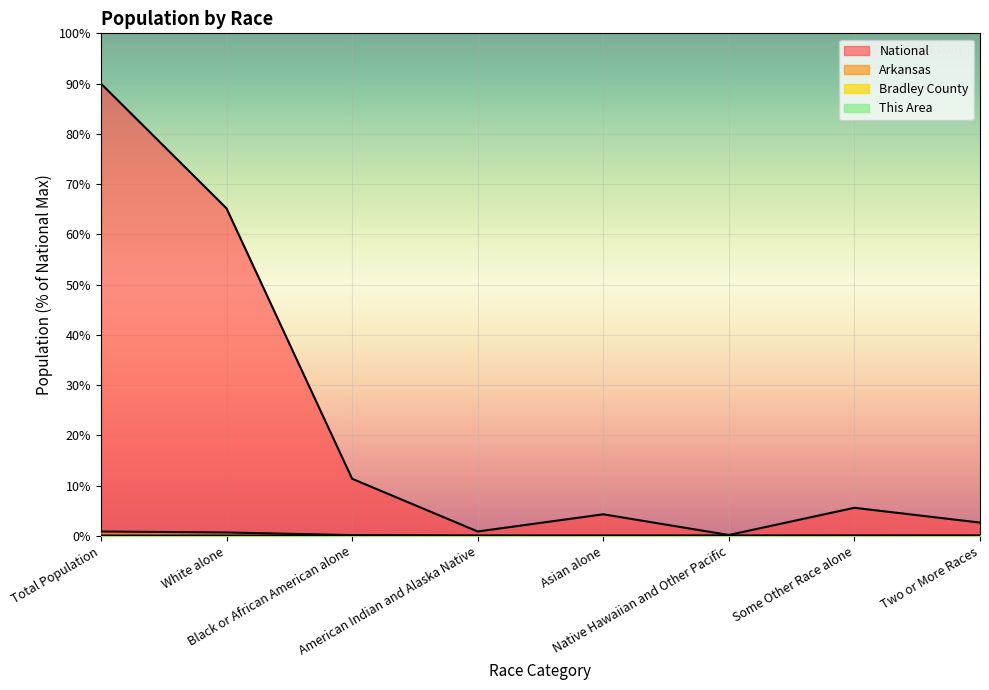

What is the difference between the highest and lowest values at Black or African American alone?

11.3